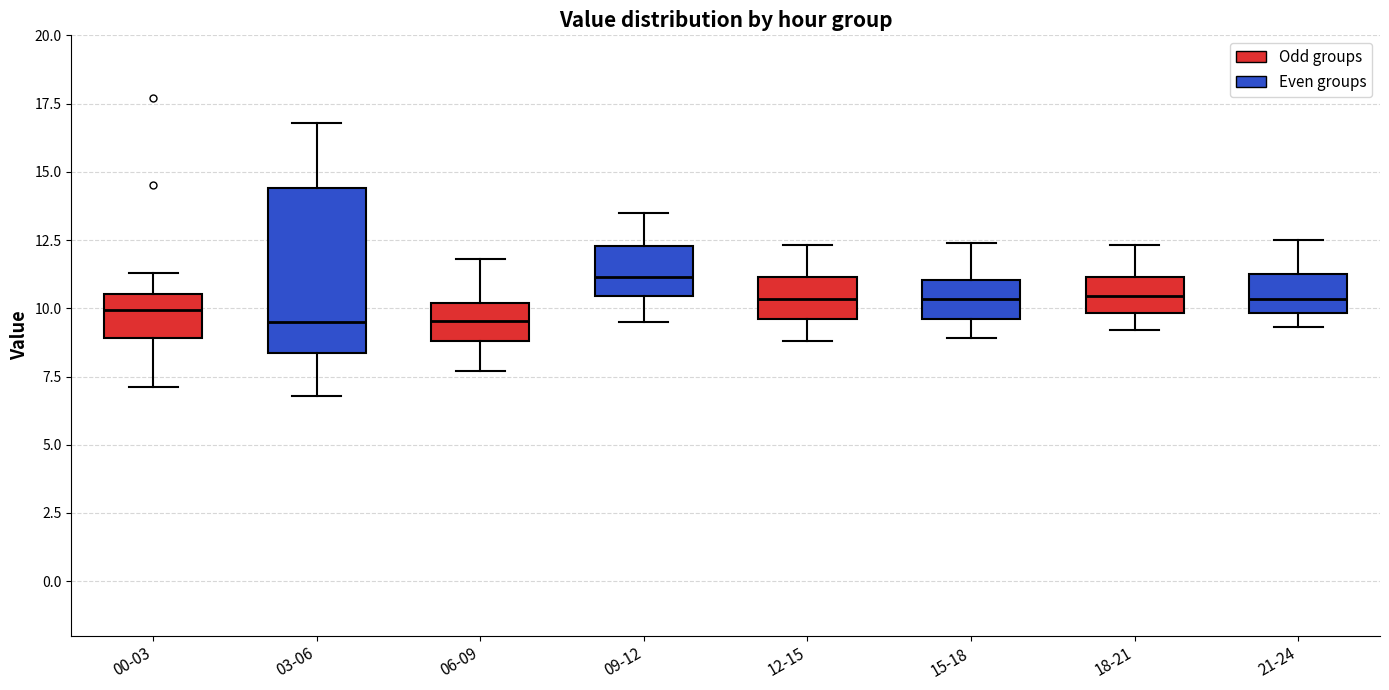

Reading left to right, read every box against the y-axis: the position of its median line, the range the box covers, and the ends of its whiskers. The values are not printed on the chart, so give them approximately, as read against the axis.

00-03: median 10.0, box 9.0 to 10.5, whiskers 7.0 to 11.5
03-06: median 9.5, box 8.5 to 14.5, whiskers 7.0 to 17.0
06-09: median 9.5, box 9.0 to 10.0, whiskers 7.5 to 12.0
09-12: median 11.0, box 10.5 to 12.5, whiskers 9.5 to 13.5
12-15: median 10.5, box 9.5 to 11.0, whiskers 9.0 to 12.5
15-18: median 10.5, box 9.5 to 11.0, whiskers 9.0 to 12.5
18-21: median 10.5, box 10.0 to 11.0, whiskers 9.0 to 12.5
21-24: median 10.5, box 10.0 to 11.5, whiskers 9.5 to 12.5